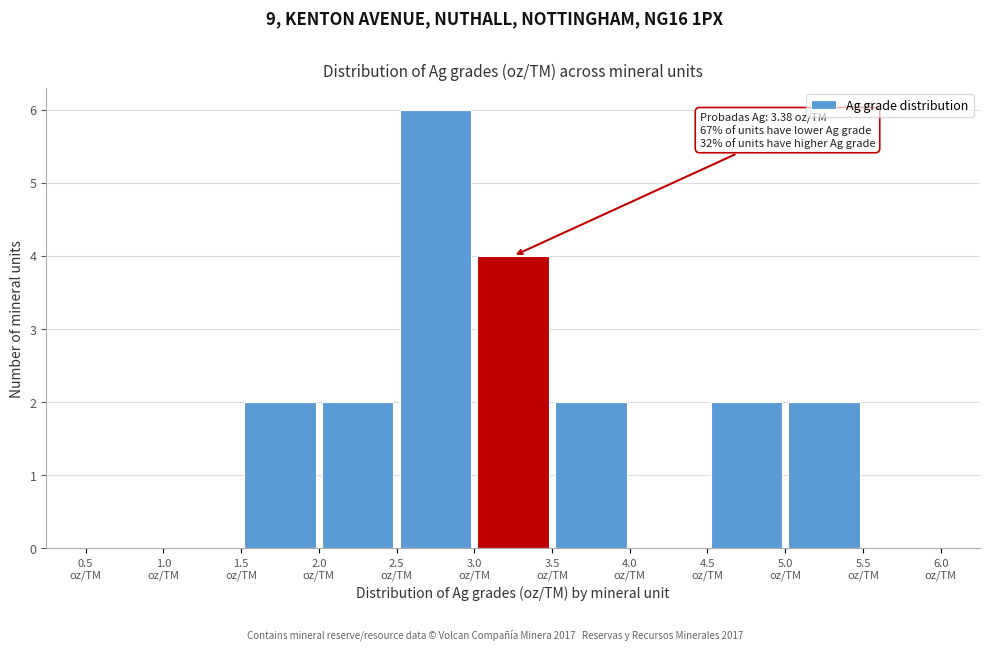

Which range on the x-axis has the tallest bar?

2.5 to 3.0